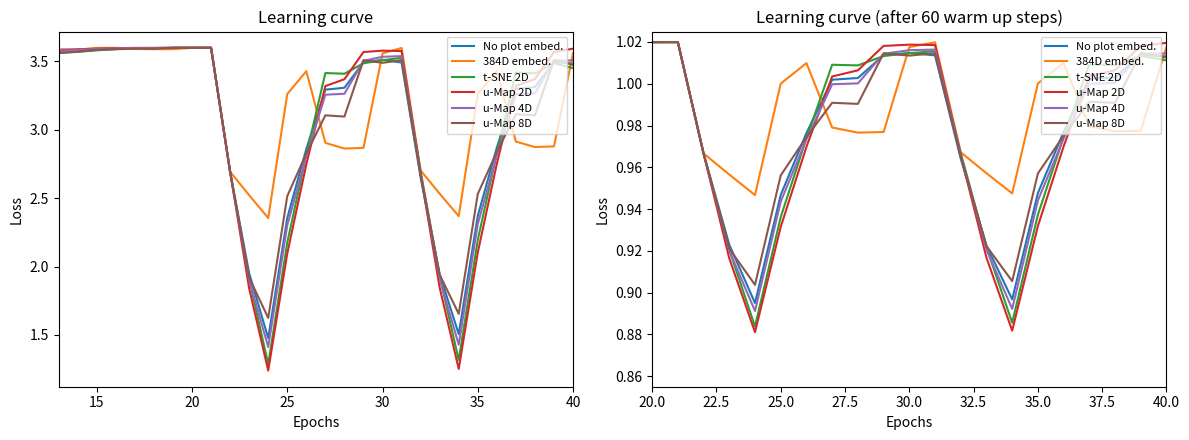

How many times do u-Map 4D and 384D embed. cross each other?

5